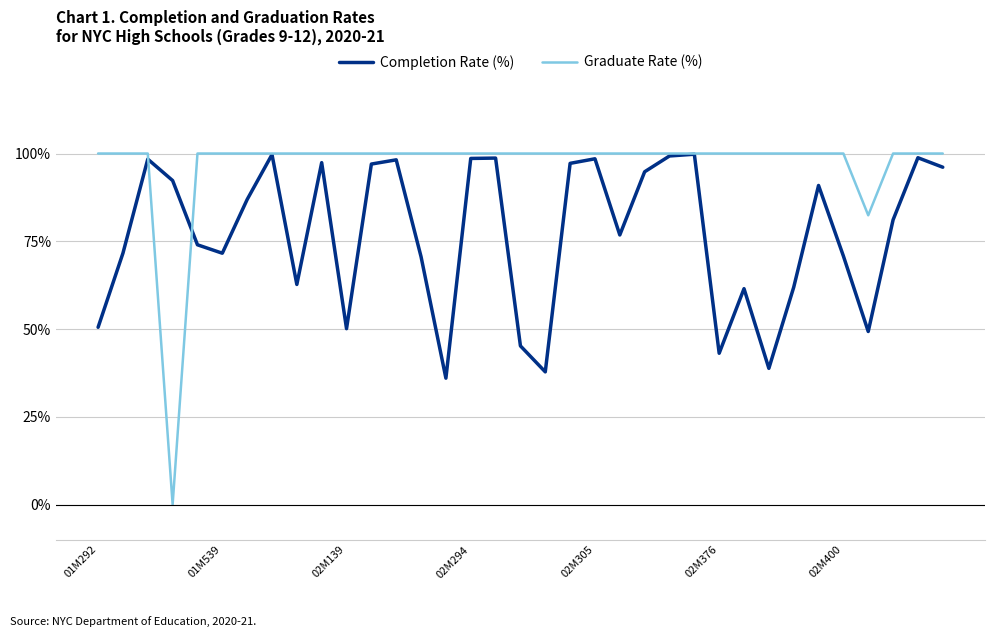

Which series has the largest range (max minus min)?

Graduate Rate (%)